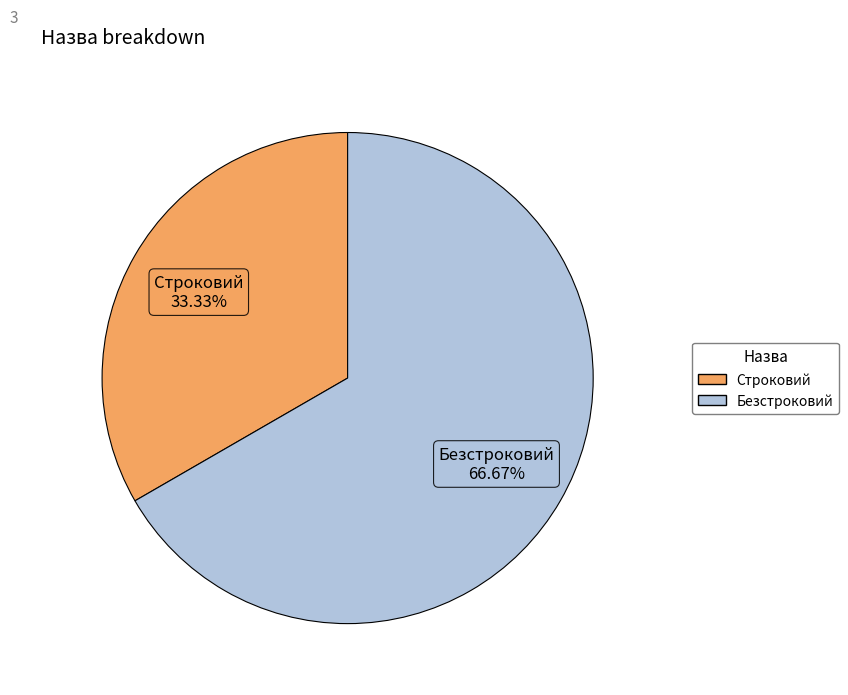

Which category has the smallest portion of the pie?

Строковий